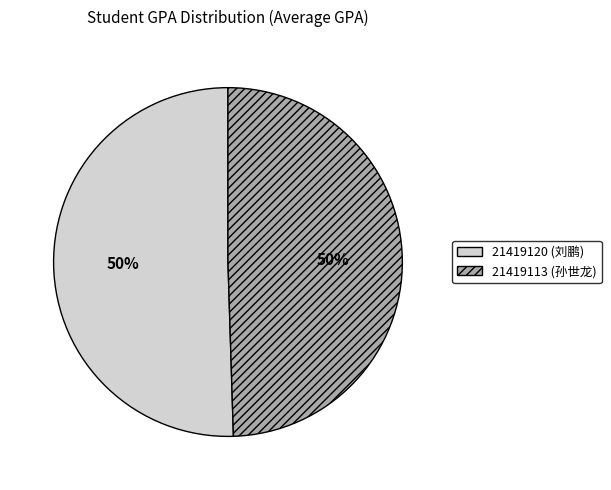

To the nearest percent, what is the average slice percentage?

50%